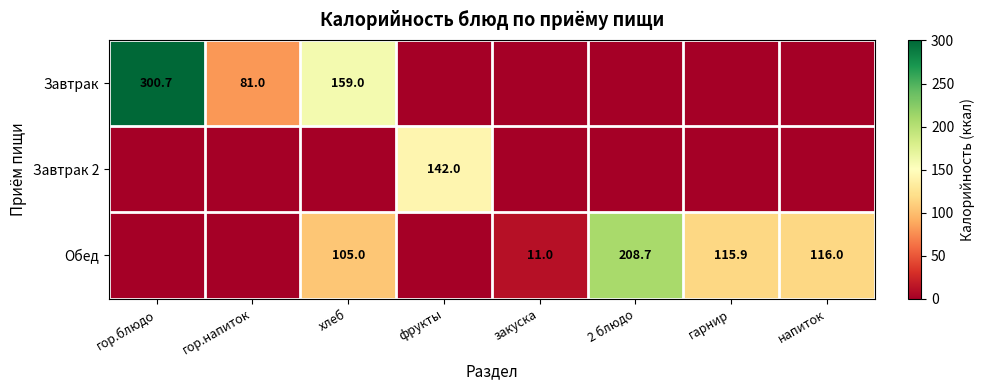

True or false: Завтрак has a value of 132.7 at гор.напиток.

False